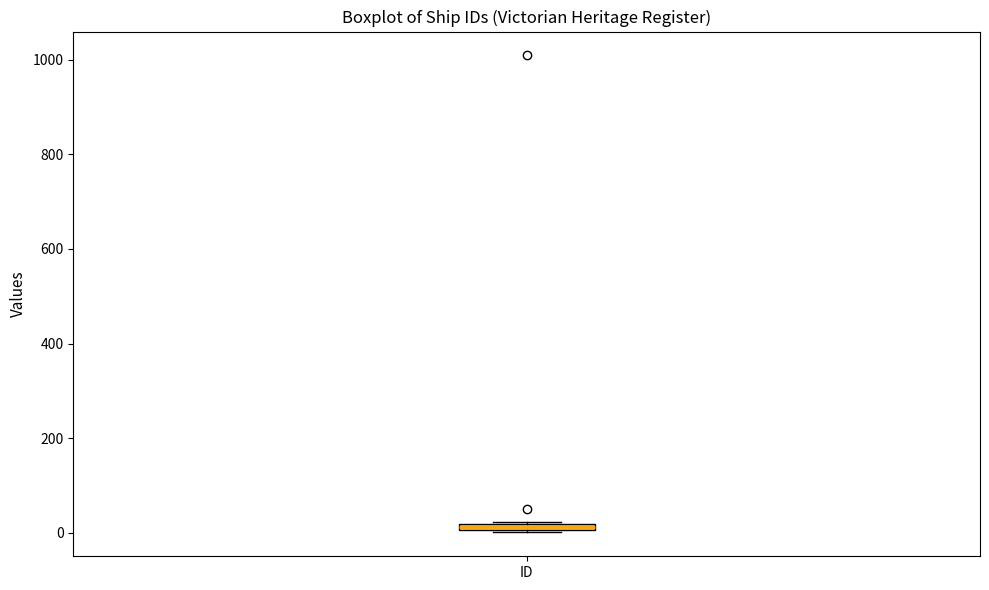

Where is the upper edge of the box for ID on the y-axis? The values are not printed on the chart, so give them approximately, as read against the axis.

20